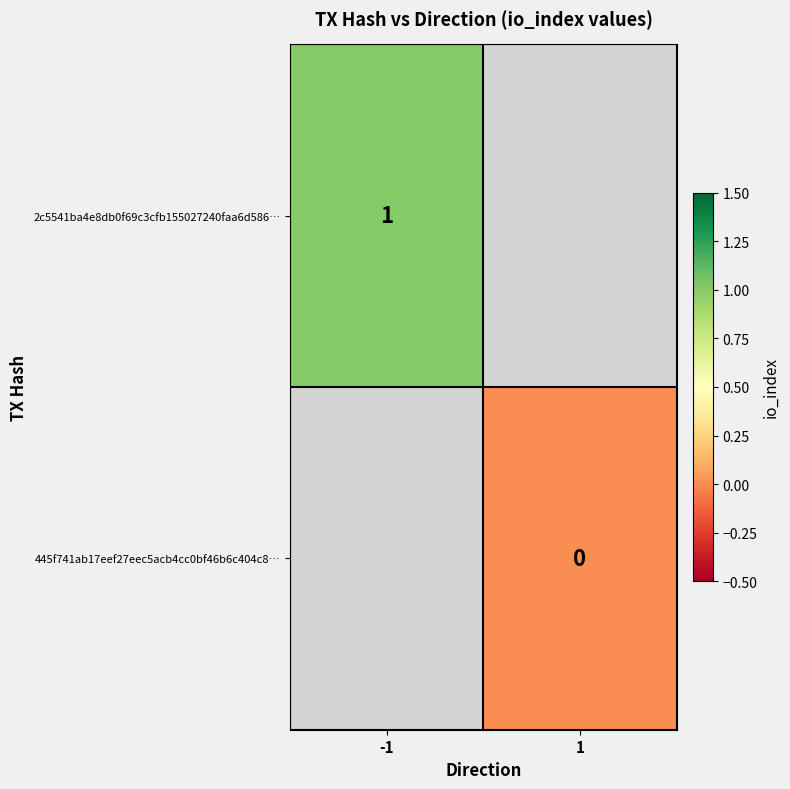

Is the value of 445f741ab17eef27eec5acb4cc0bf46b6c404c8… at 1 greater than the value of 2c5541ba4e8db0f69c3cfb155027240faa6d586… at -1?

No